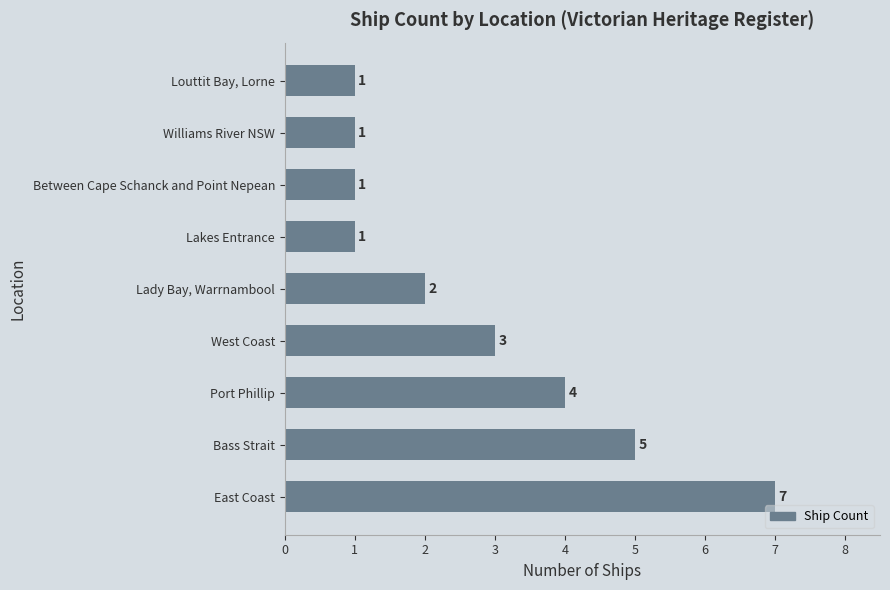

Is it true that the value at West Coast is 4?

False